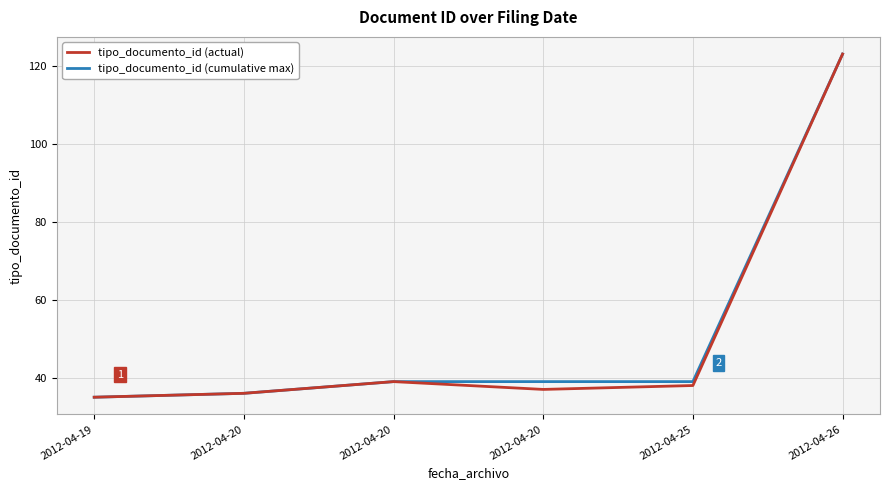

What are all the series names shown in the legend?

tipo_documento_id (actual), tipo_documento_id (cumulative max)